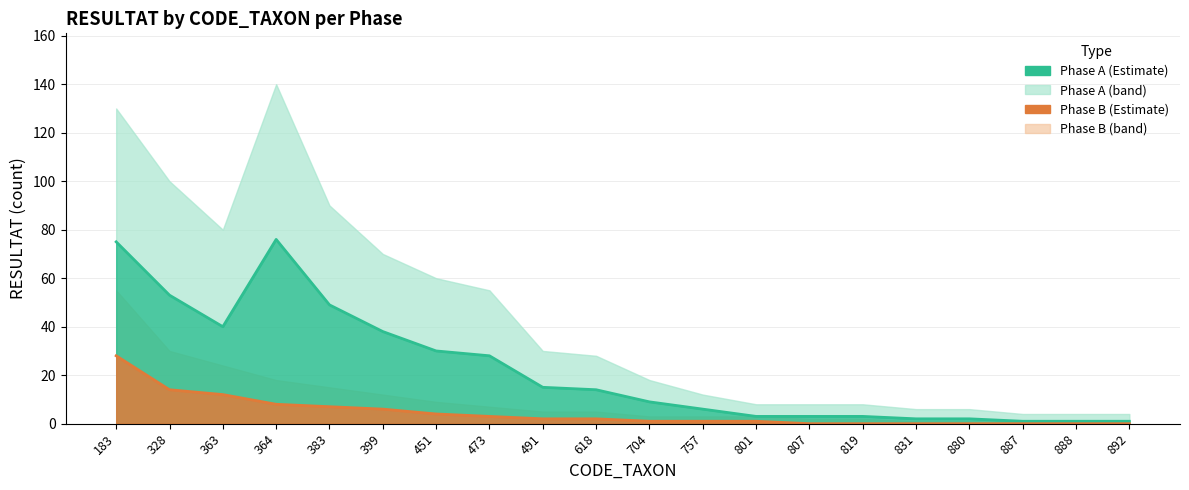

Is the value of Phase_B at 328 greater than the value of Phase_A at 819?

Yes